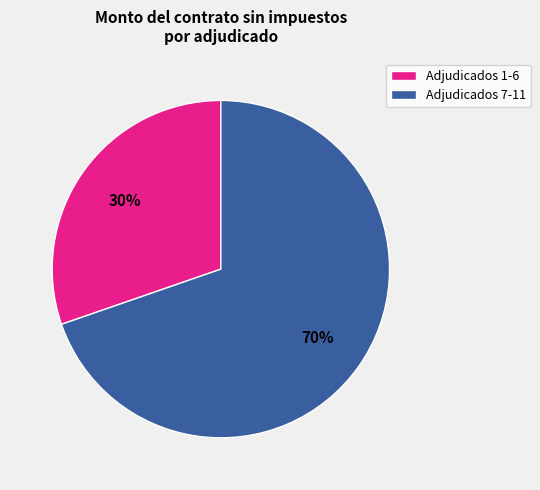

To the nearest percent, what portion does Adjudicados 1-6 represent?

30%